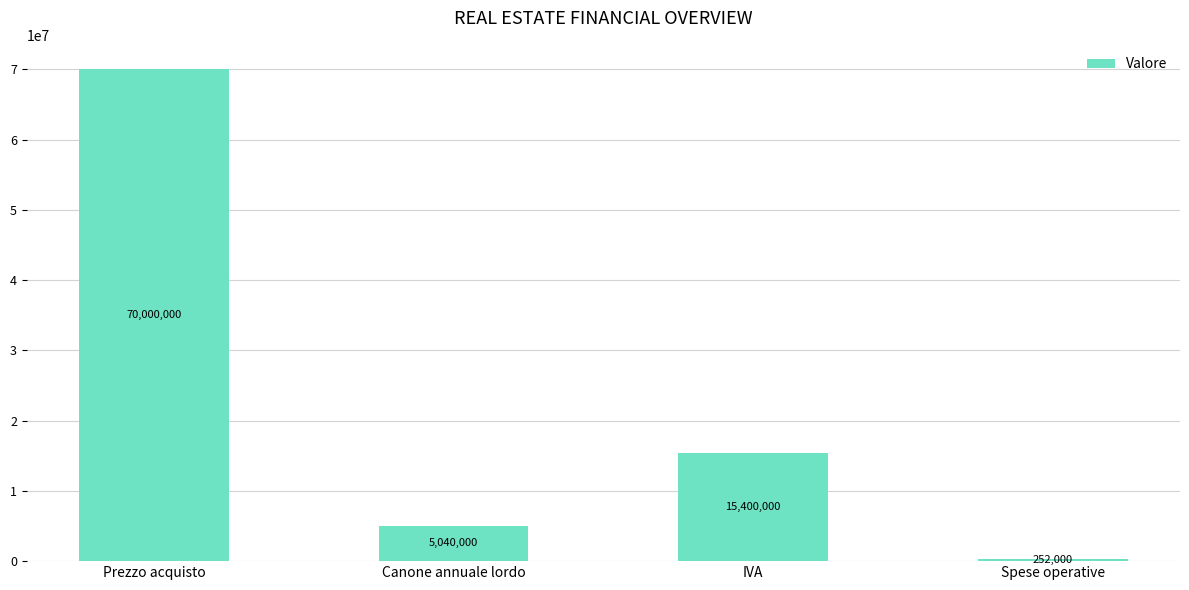

Approximately how many times larger is the value at Prezzo acquisto compared to IVA?

4.5